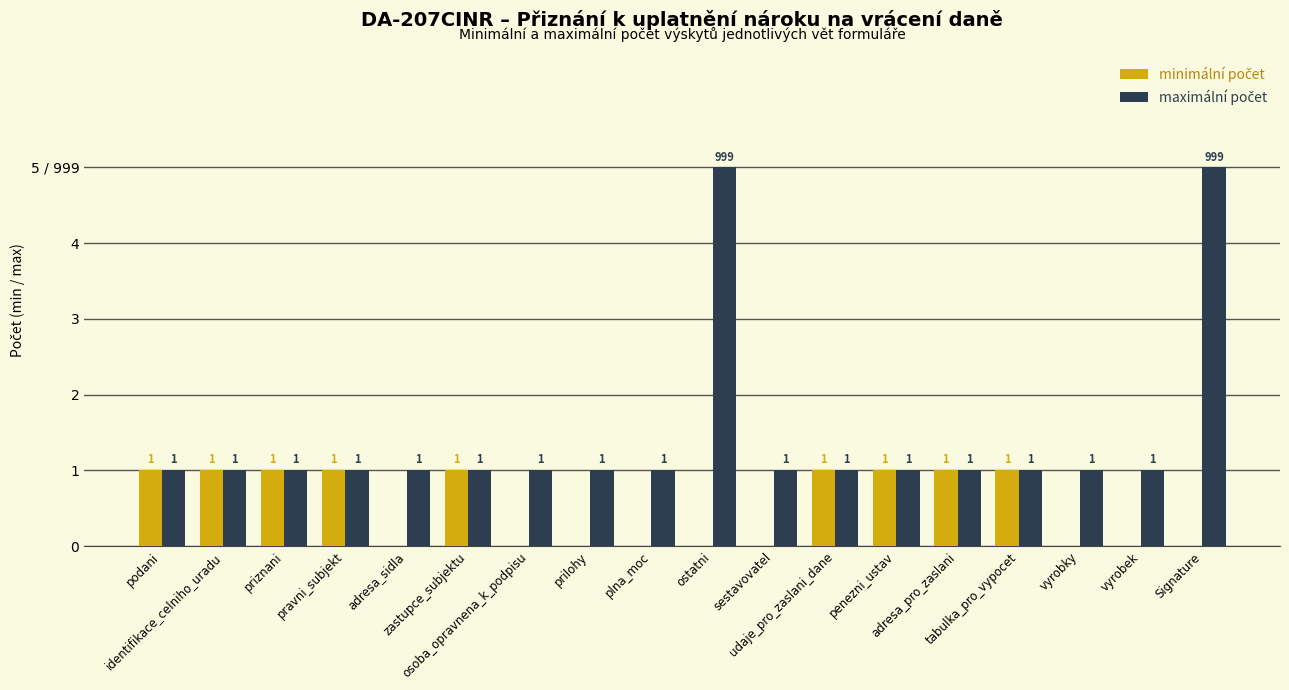

Are the bars grouped side by side (vs. stacked)?

Yes